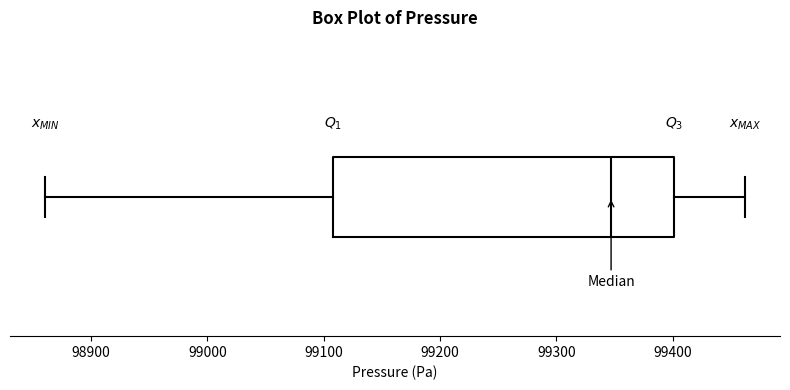

Transcribe this box plot: give where the median line is, the range the box spans, and where the two whiskers end, as read against the x-axis. The values are not printed on the chart, so give them approximately, as read against the axis.

median 99350, box 99110 to 99400, whiskers 98860 to 99460